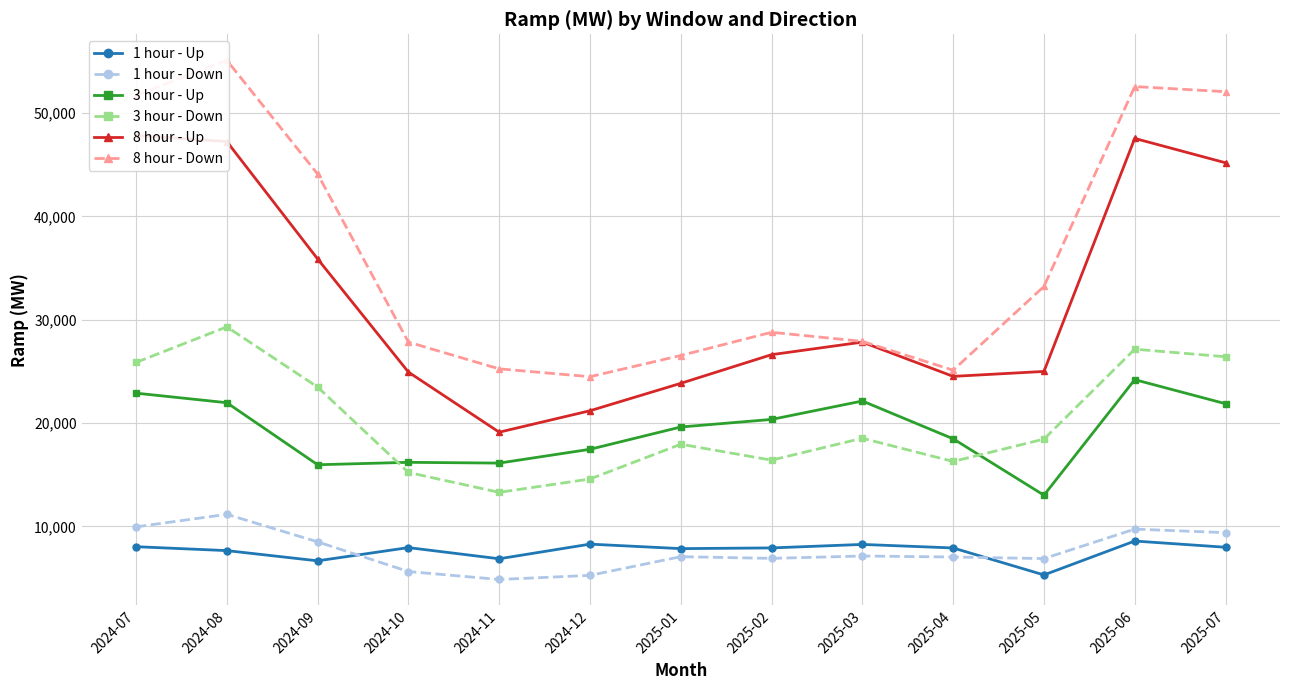

What is the value of the 3 hour - Down point at the 12th from the left?

27153.2